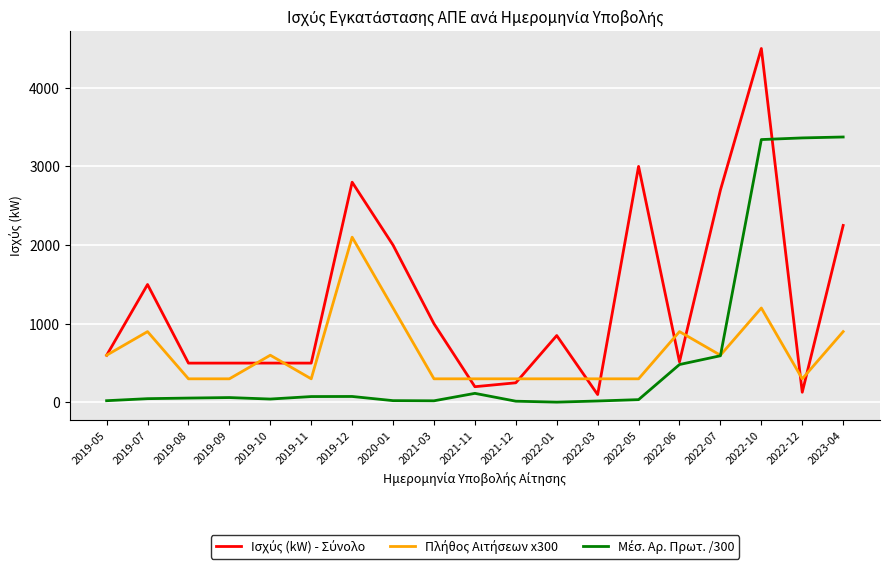

At which category is the sum across all series the highest?

2022-10